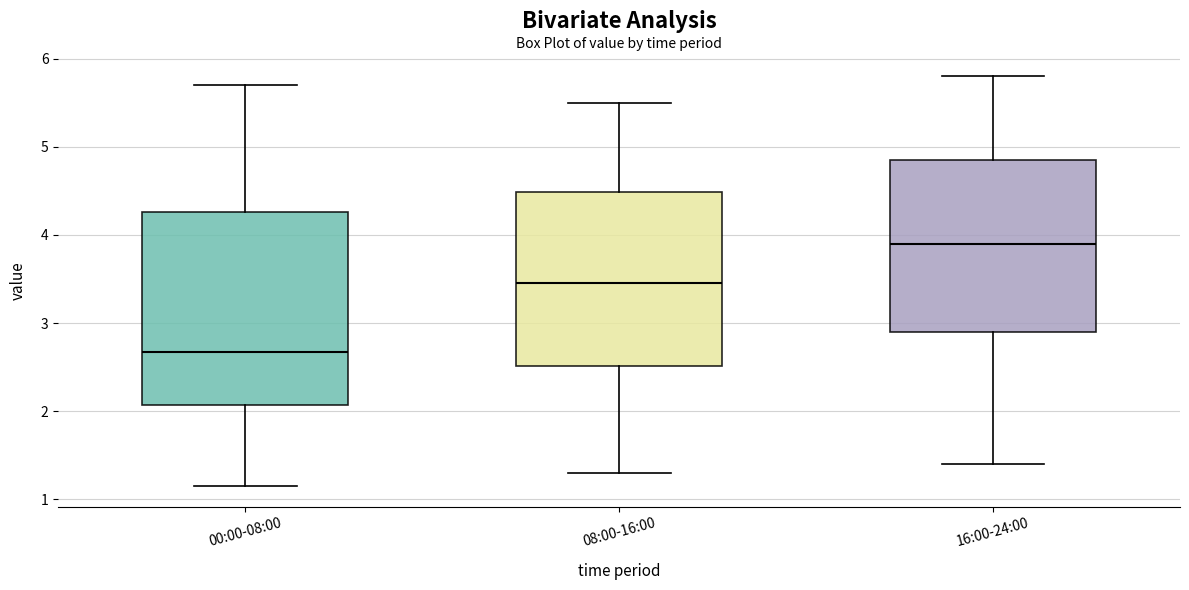

Where does the upper whisker of the box for 16:00-24:00 end on the y-axis? The values are not printed on the chart, so give them approximately, as read against the axis.

5.8